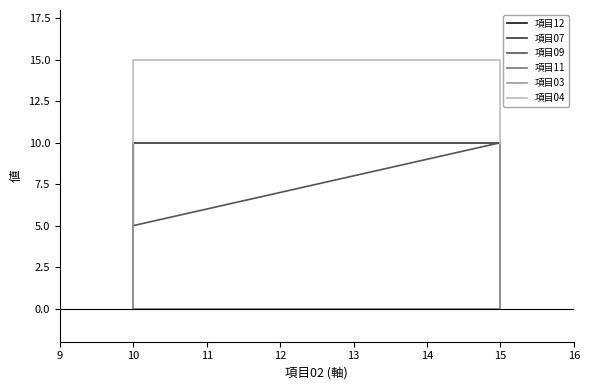

True or false: 項目12 has more than 1 interior local peaks.

False